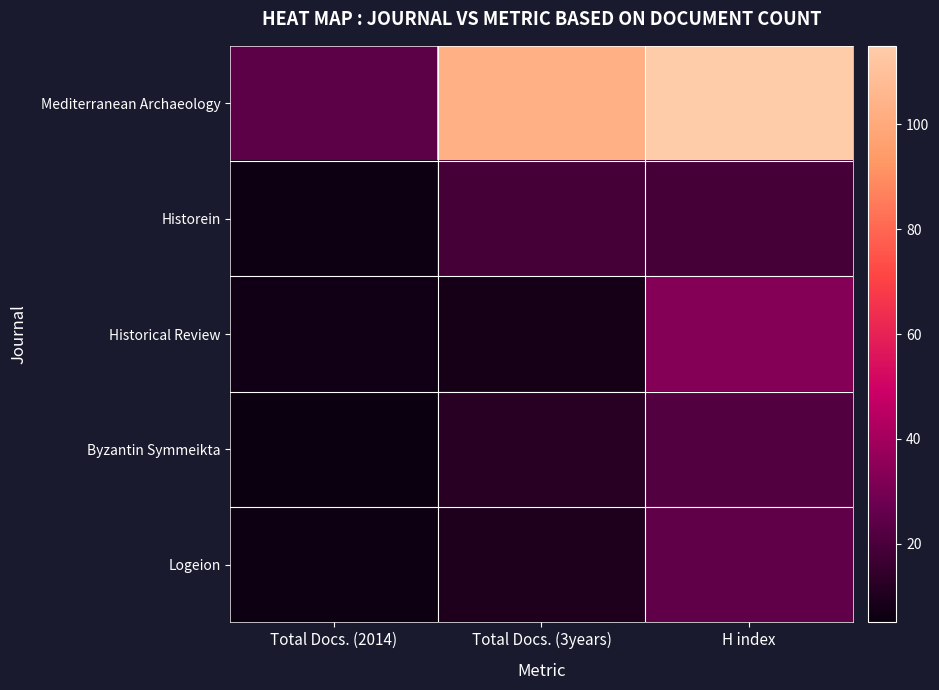

Between Total Docs. (2014) and H index, which series saw the biggest shift?

Mediterranean Archaeology